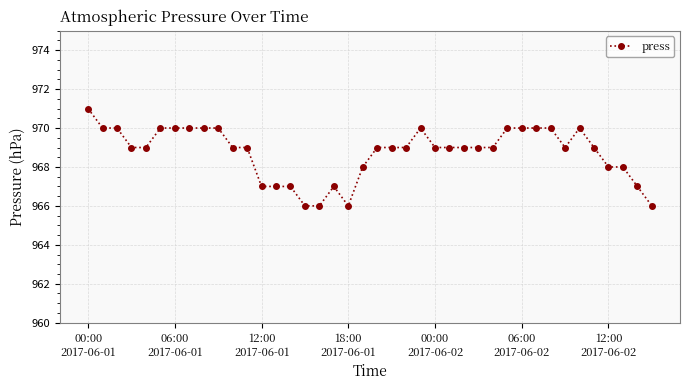

What is the value of the 28th point from the left?

969